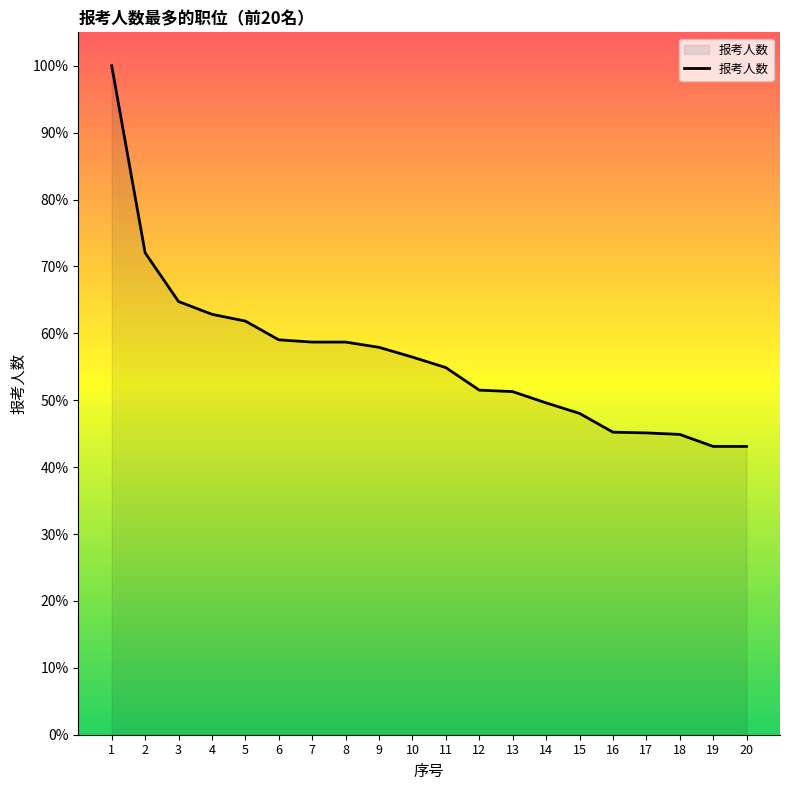

How many series are shown in this chart?

1